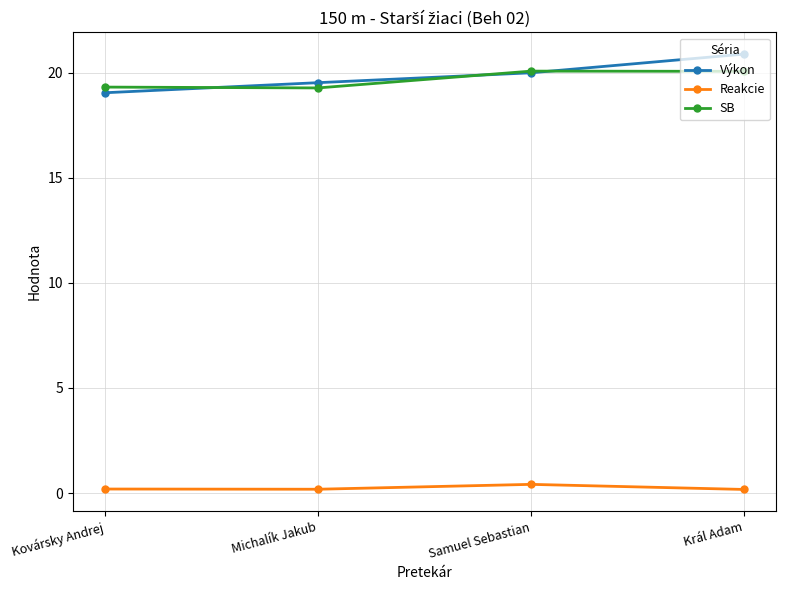

Count the number of data series in this chart.

3